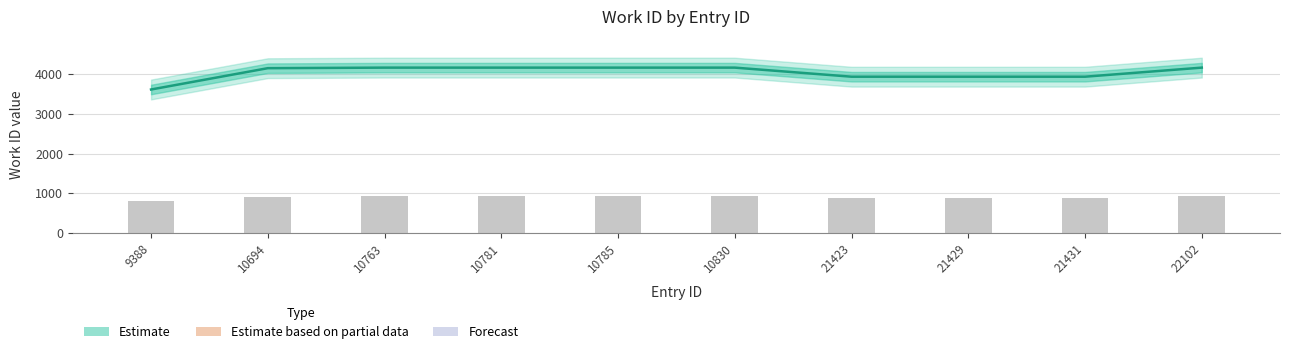

At which category does the chart reach its minimum across all series?

9388